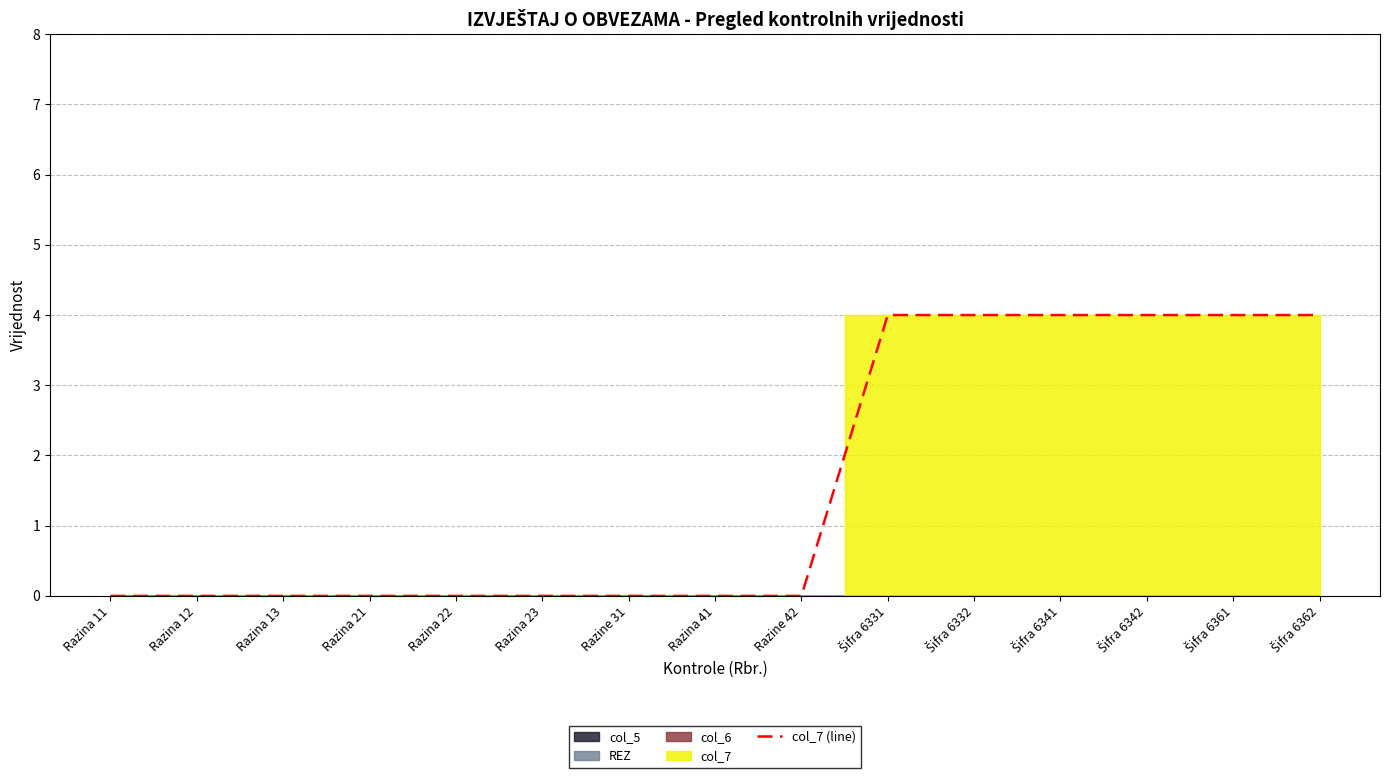

What is the value of the 13th point from the left?

4